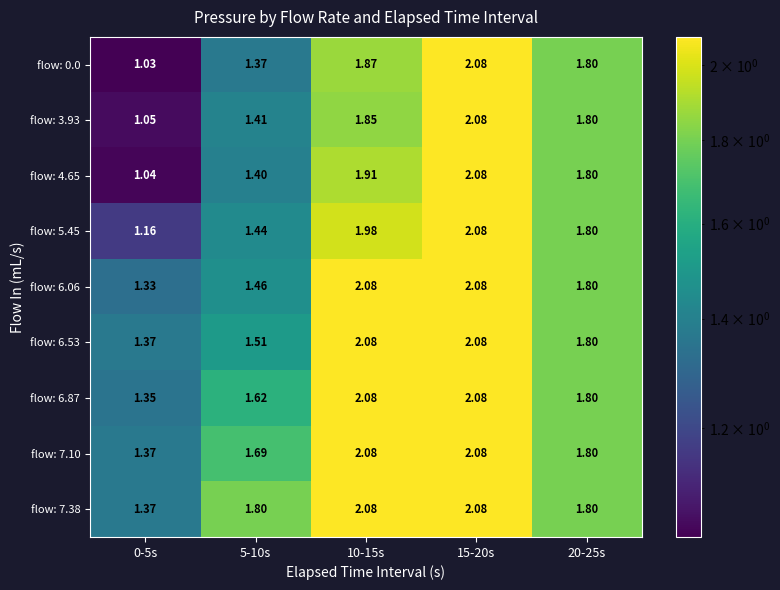

Is the value of flow: 7.38 at 15-20s greater than the value of flow: 3.93 at 10-15s?

Yes